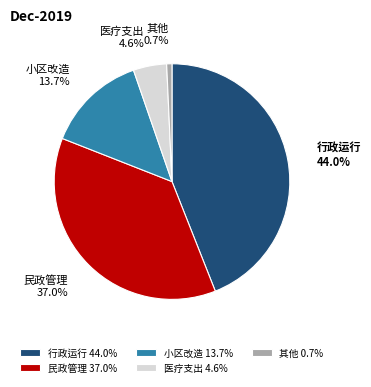

Which has a higher value, 医疗支出 or 其他?

医疗支出